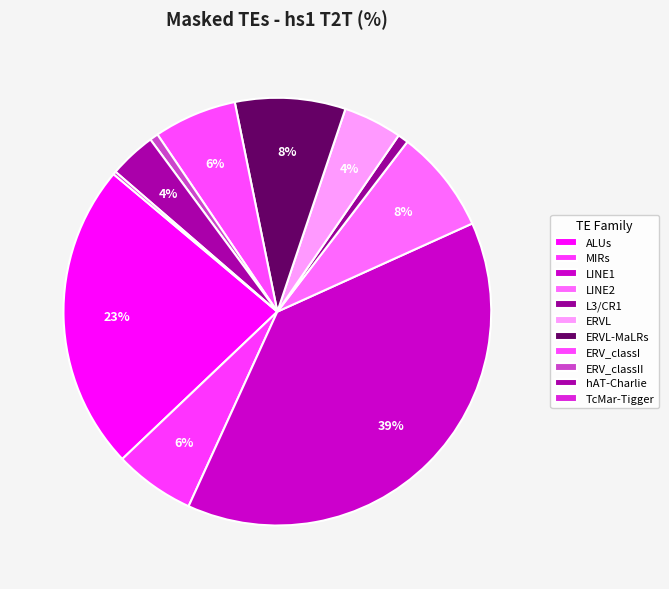

Is there any slice that represents more than half of the pie?

No